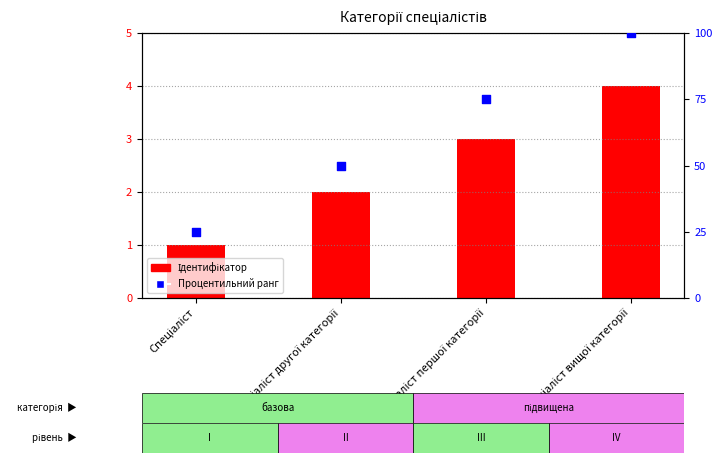

What is the total value across all series at Спеціаліст вищої категорії?

104